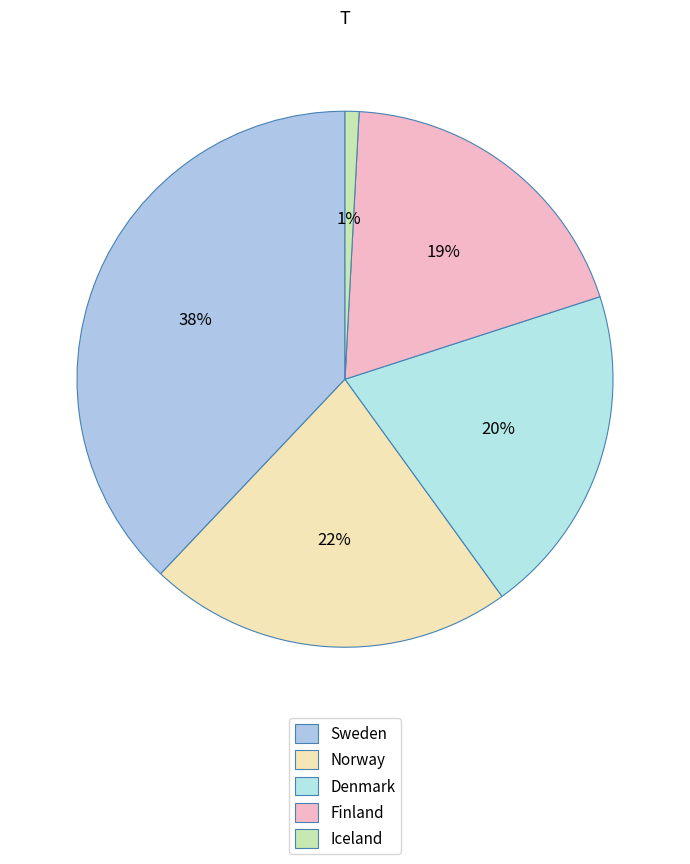

Combined, what portion of the pie is Sweden and Norway?

60.0%